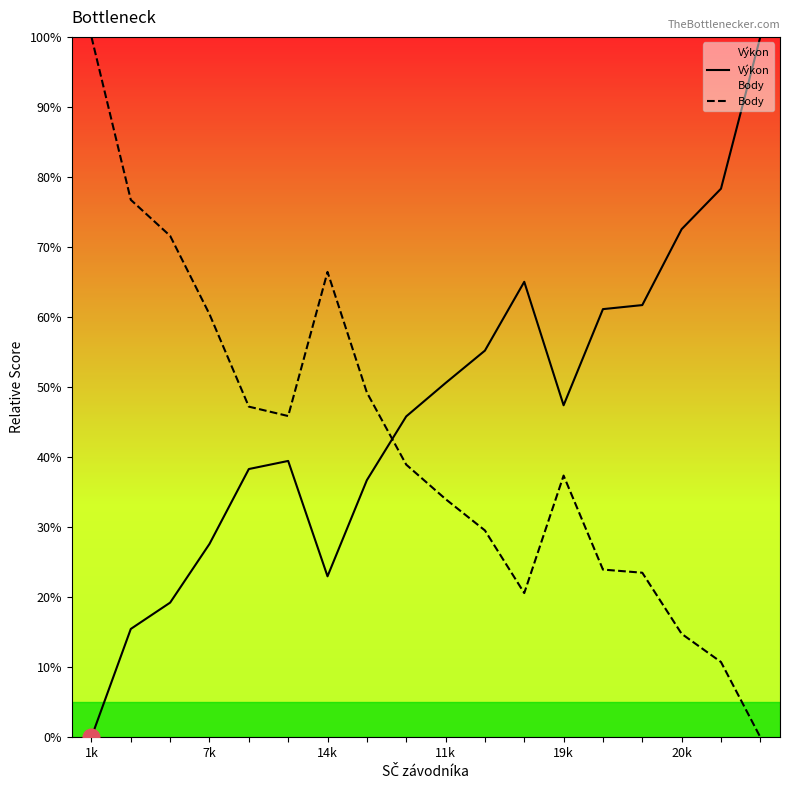

List the series in order of their overall mean, lowest first.

Body, Výkon